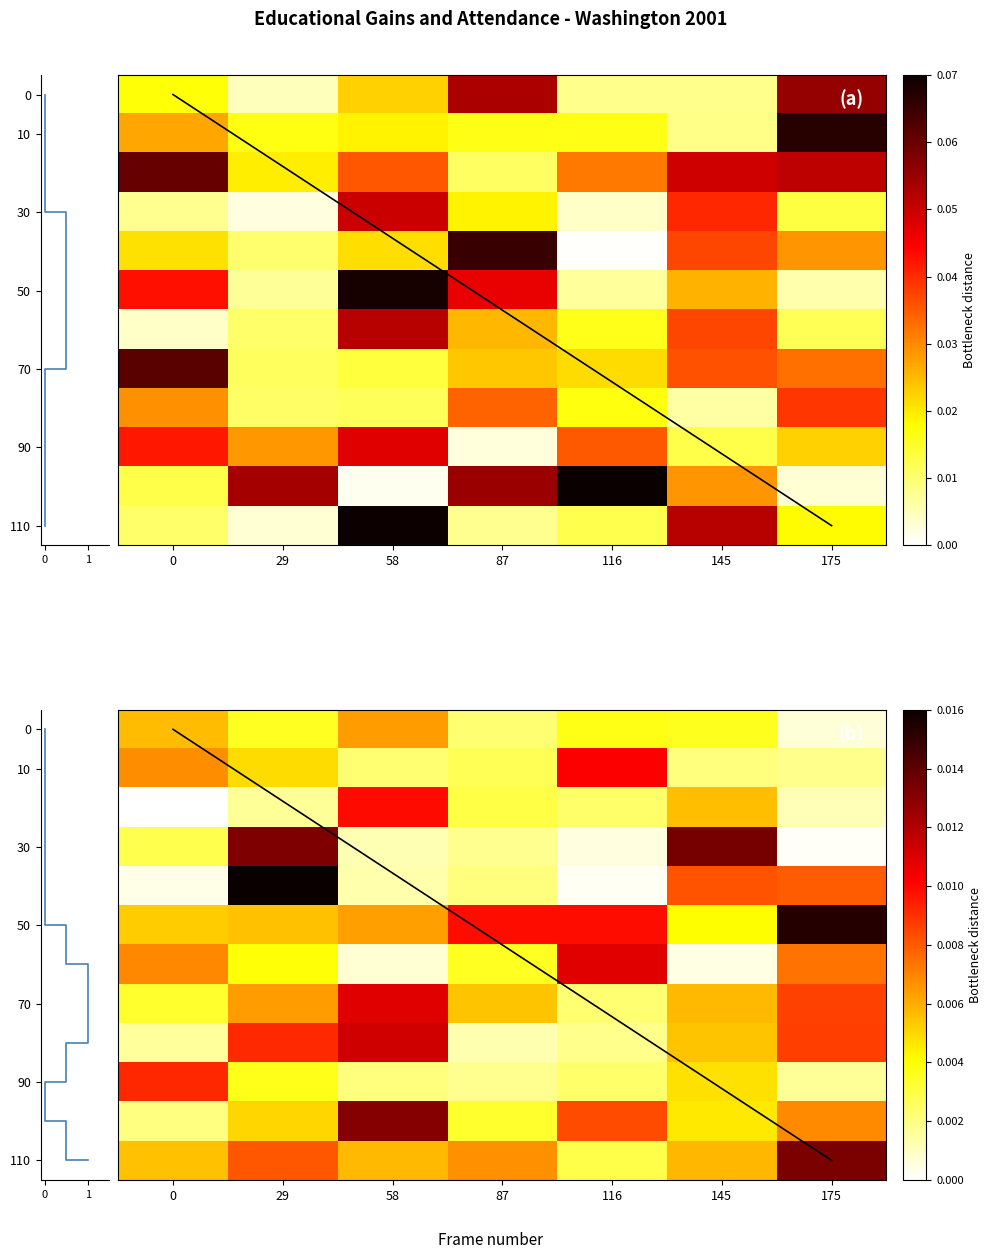

Is the value of 0 at 175 greater than the value of 90 at 29?

No